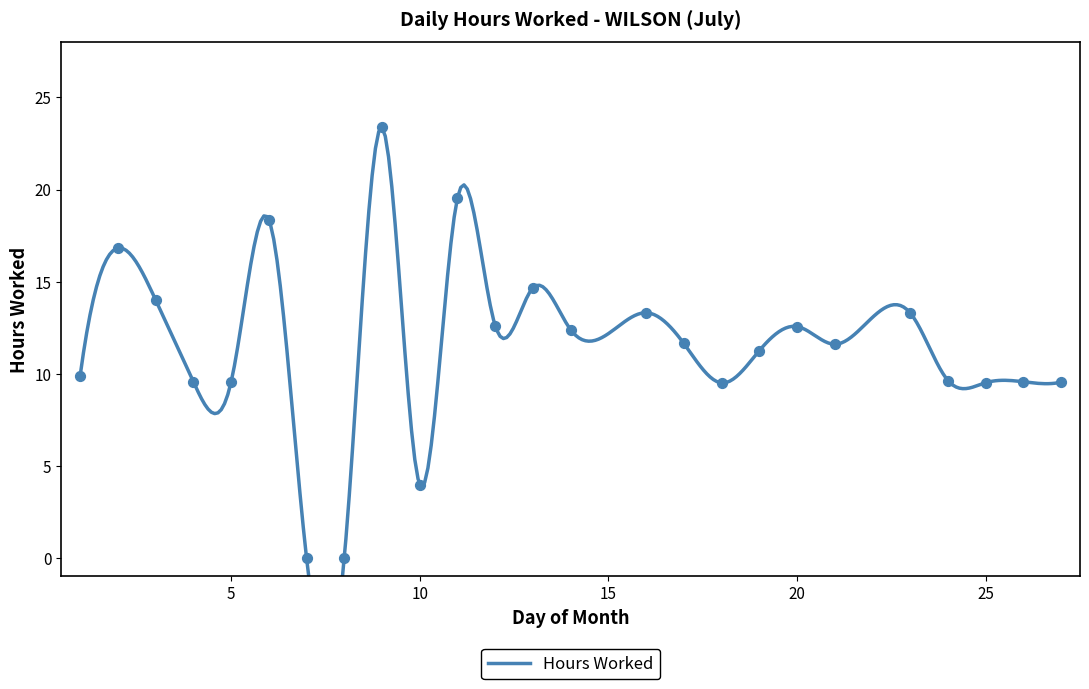

Between 14 and 1, which is larger?

14